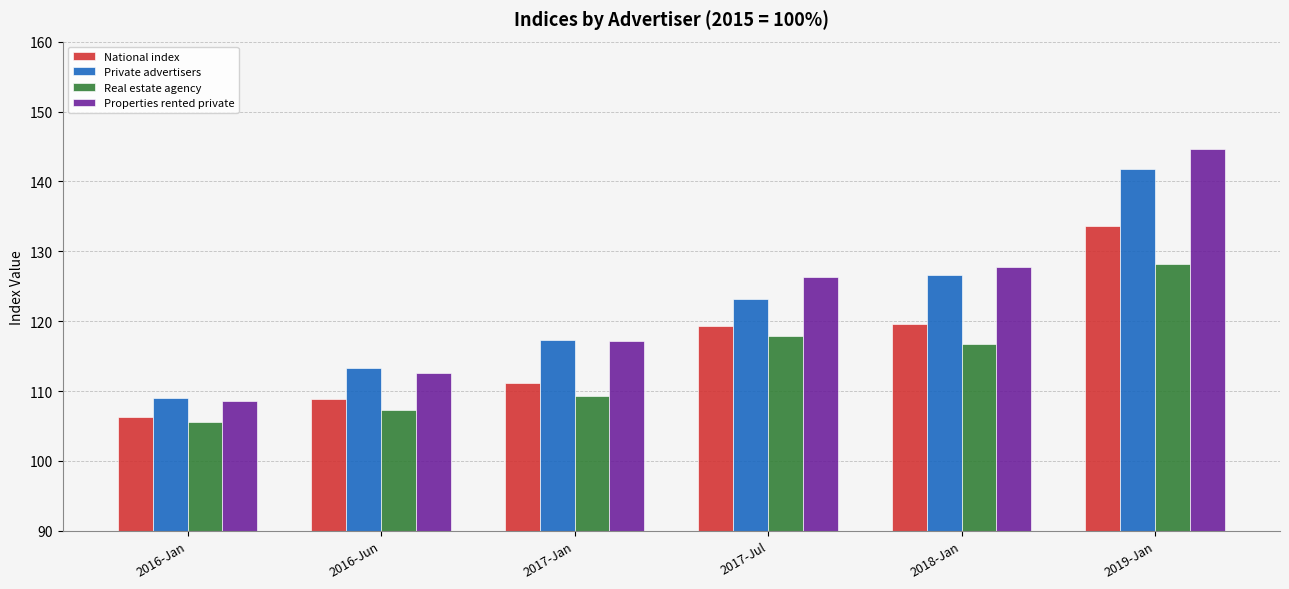

What is the difference between the National index values at 2017-Jul and 2016-Jun?

10.5